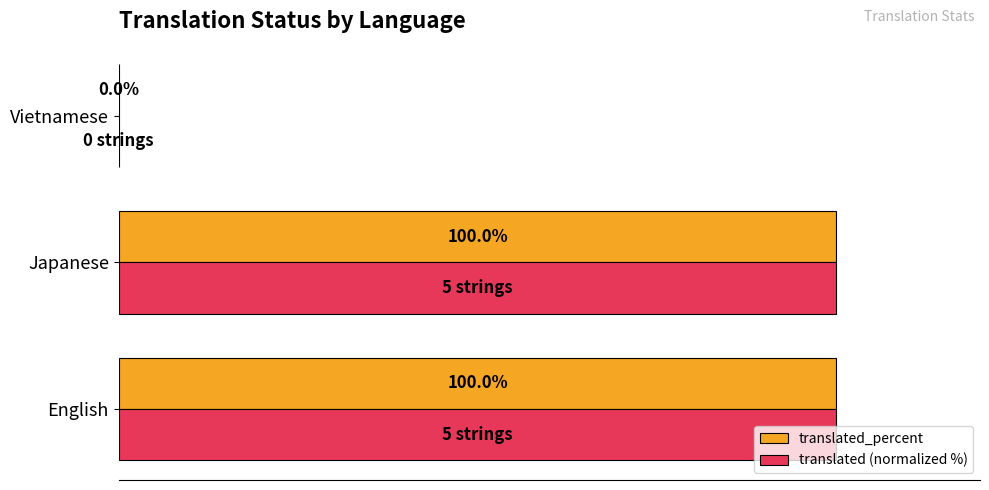

What are all the series names shown in the legend?

translated_percent, translated (normalized %)